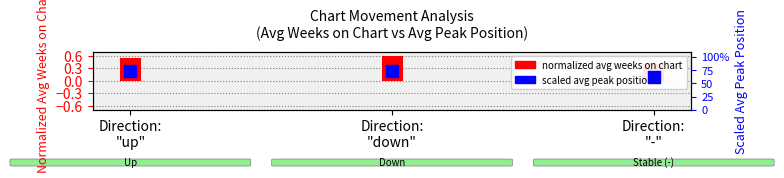

Approximately how many times larger is the value at Direction:
"-" compared to Direction:
"down"?

0.9